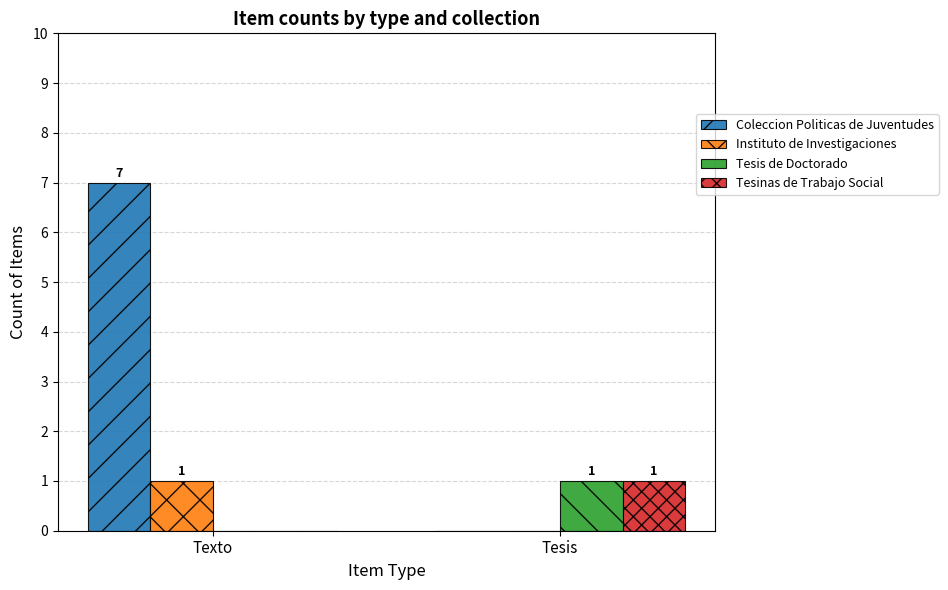

Are the bars horizontal?

No